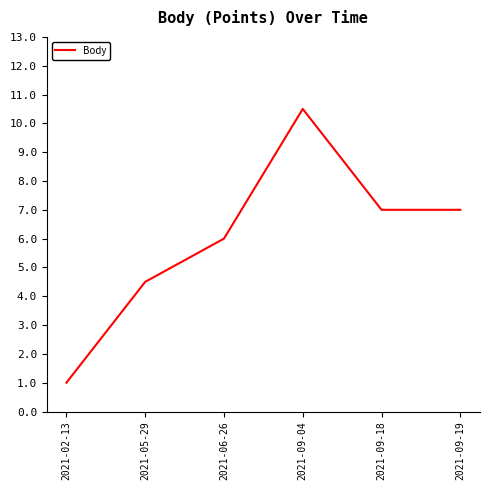

How many distinct data groups are displayed?

1